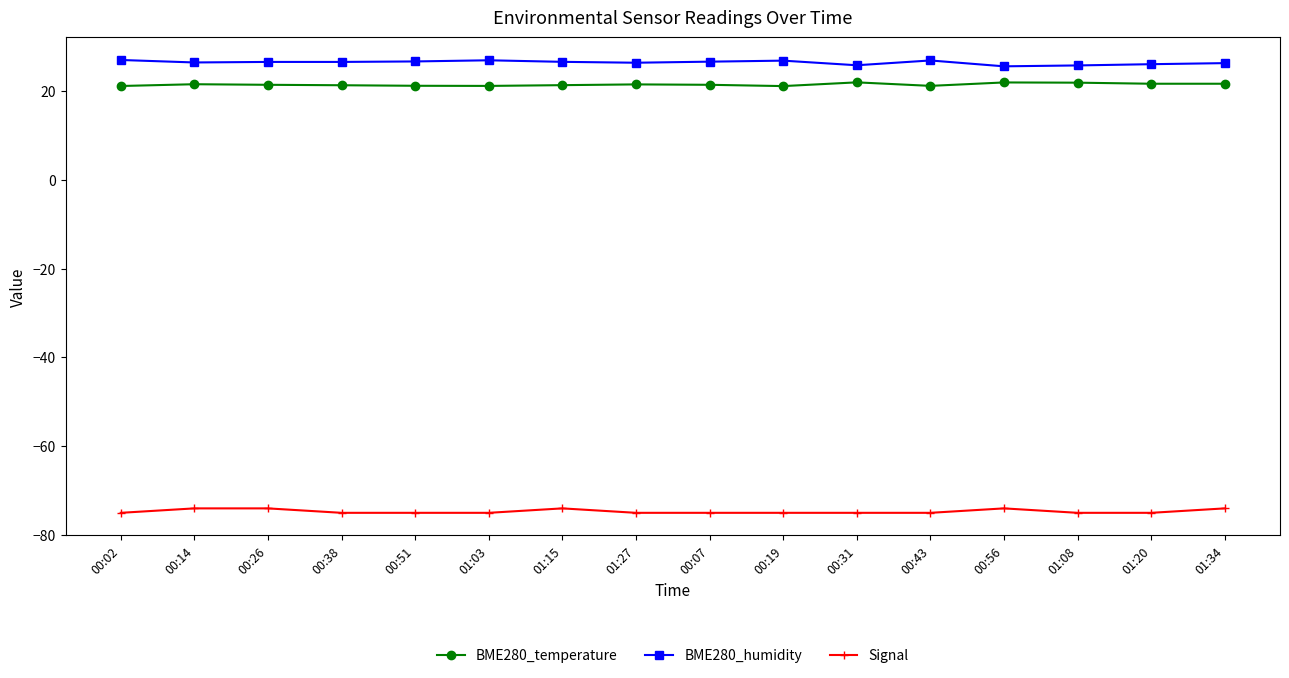

What is the maximum value for BME280_humidity?

27.0